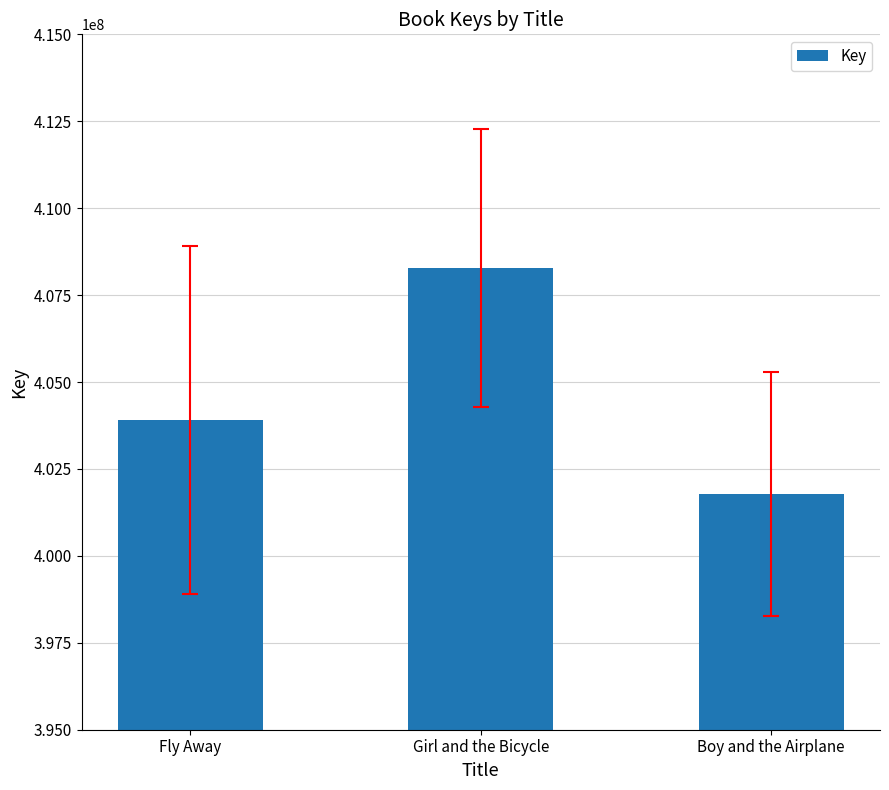

What is the label of the 2nd bar from the left?

Girl and the Bicycle